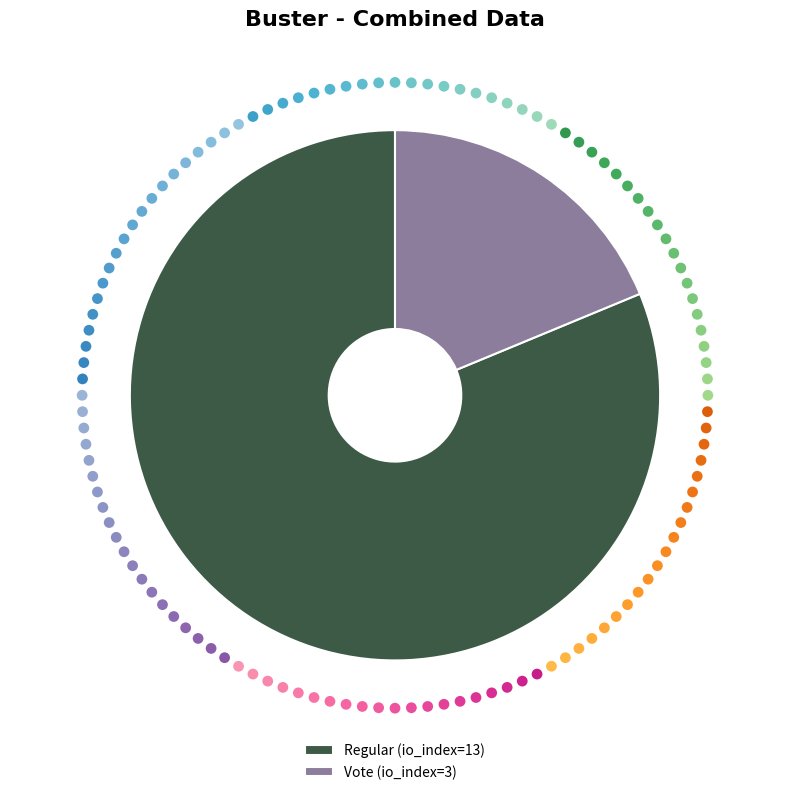

To the nearest percent, what portion does Regular (io_index=13) represent?

81%